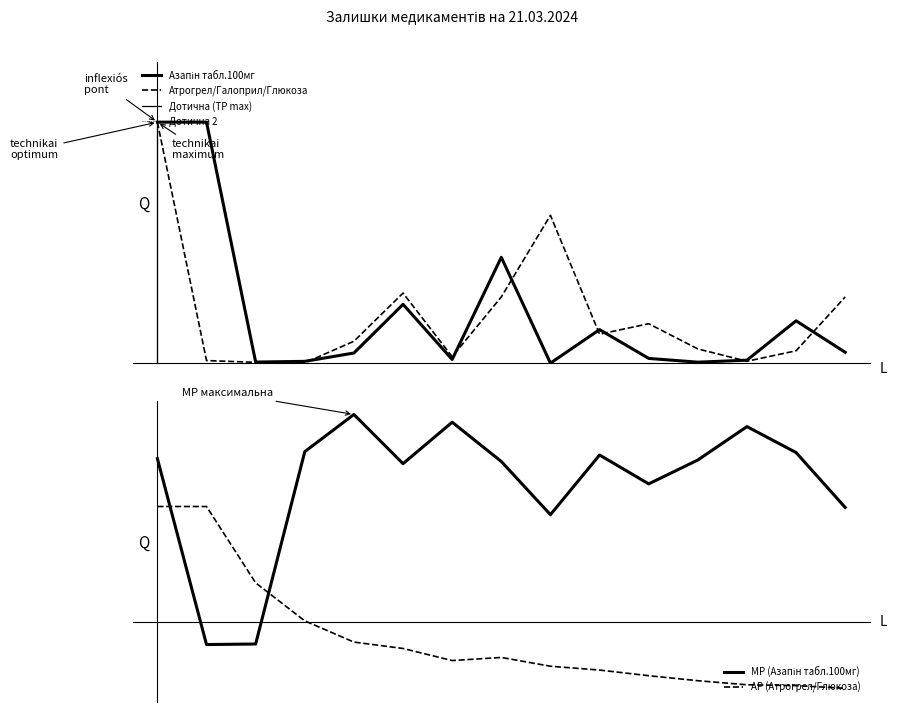

What is the difference between the Азапін табл.100мг values at 14 and 13?

0.2